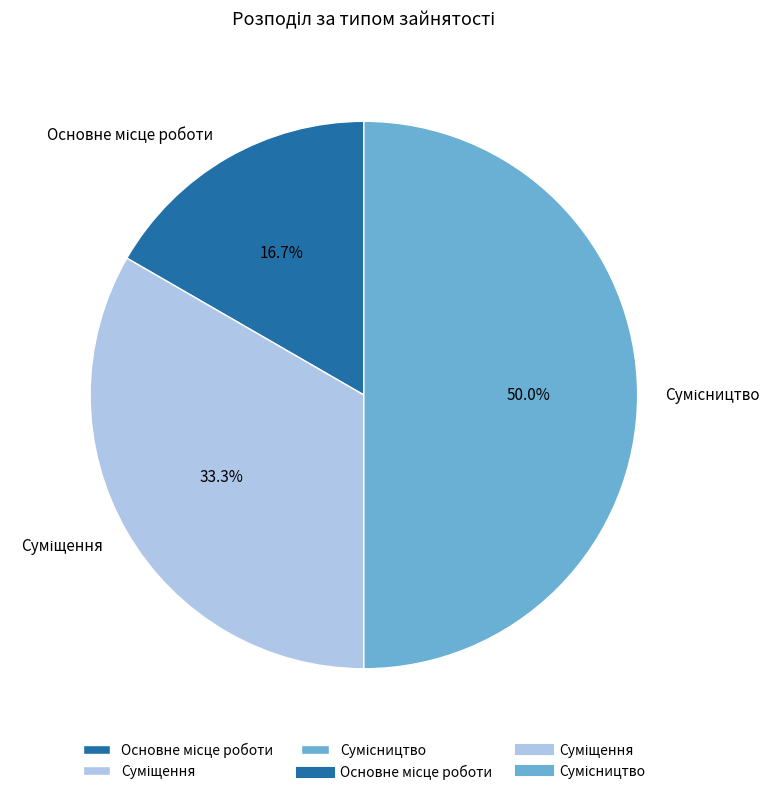

To the nearest percent, what percentage of the pie is Основне місце роботи?

17%